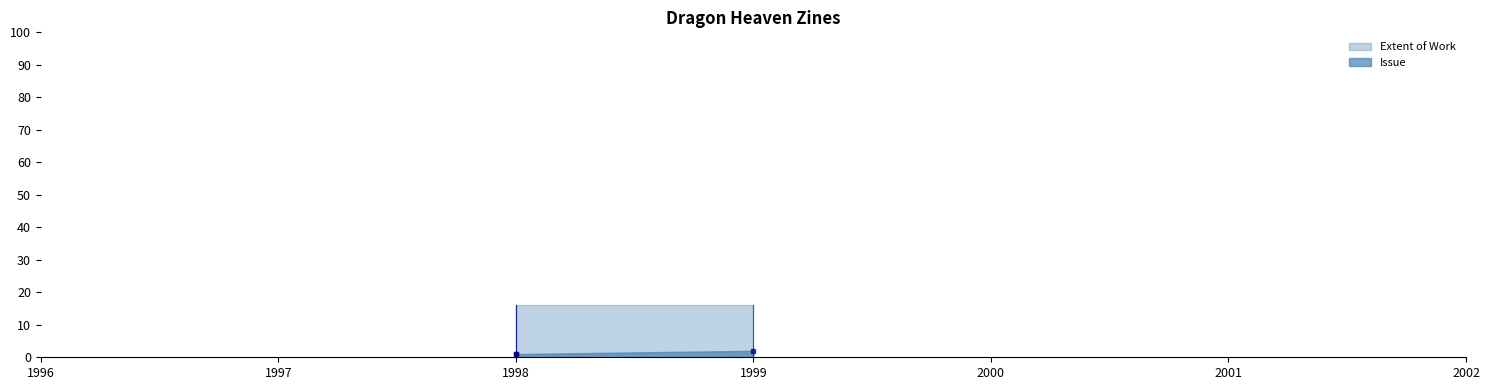

Rank the series by their maximum value, from highest to lowest.

Extent of Work, Issue